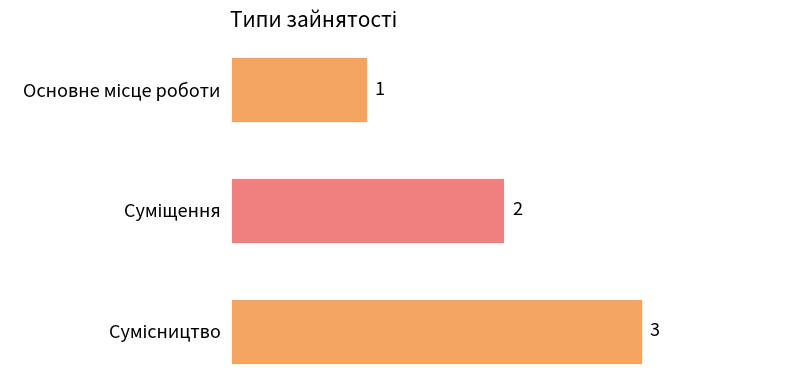

What is the maximum value shown in the chart?

3